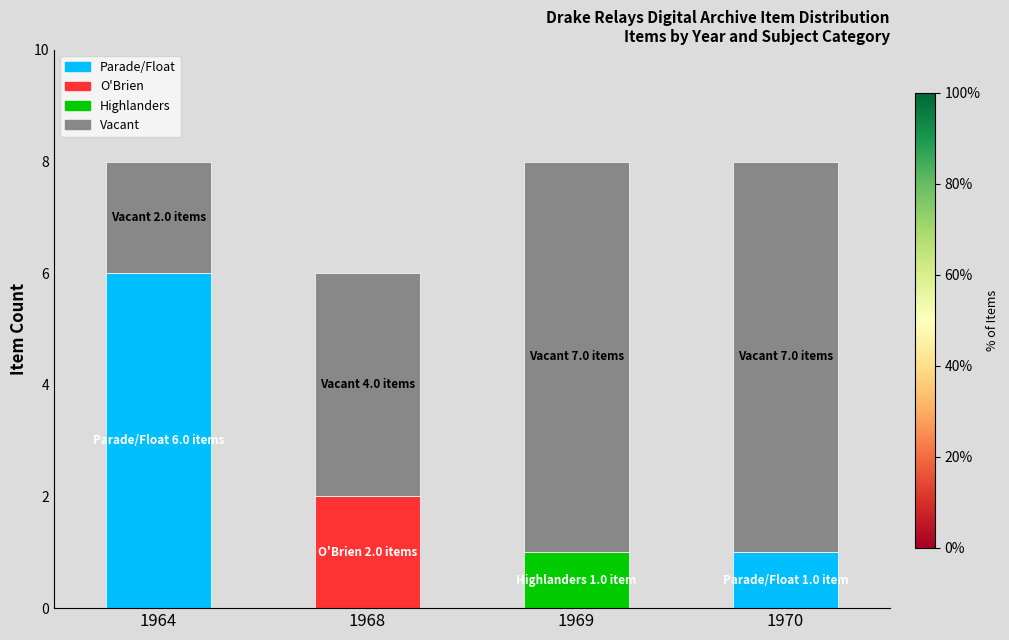

Are the bars grouped side by side (vs. stacked)?

No